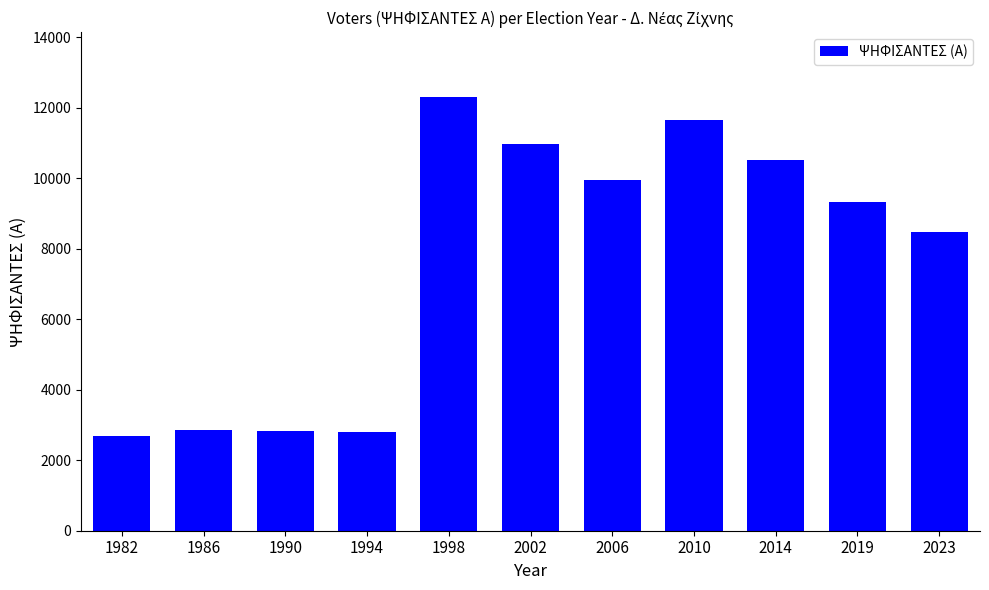

What is the change in value from 1986 to 2014?

+7658